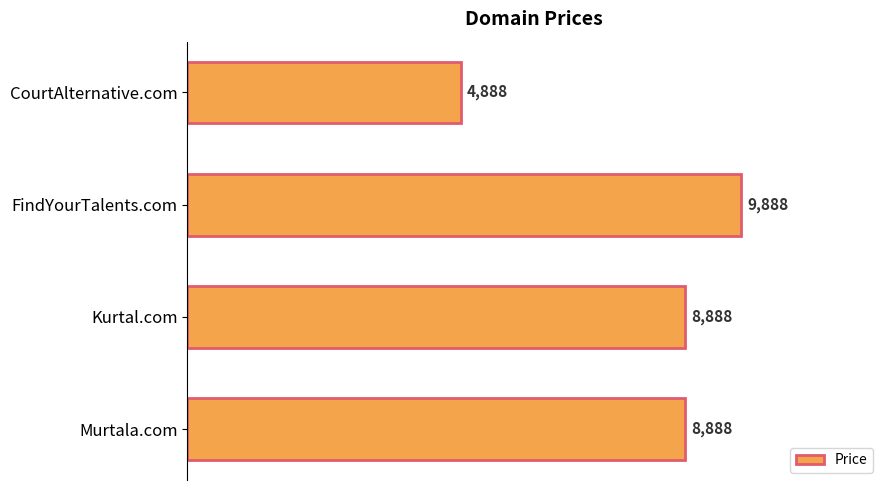

What is the difference between the second highest and minimum values?

4000